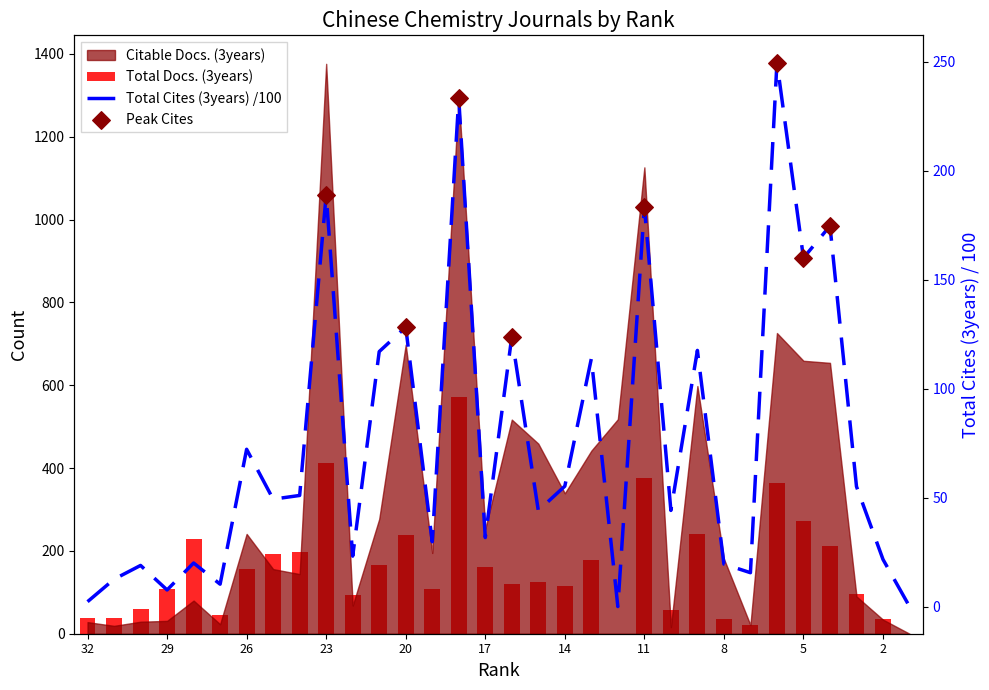

At which category is the sum across all series the highest?

18